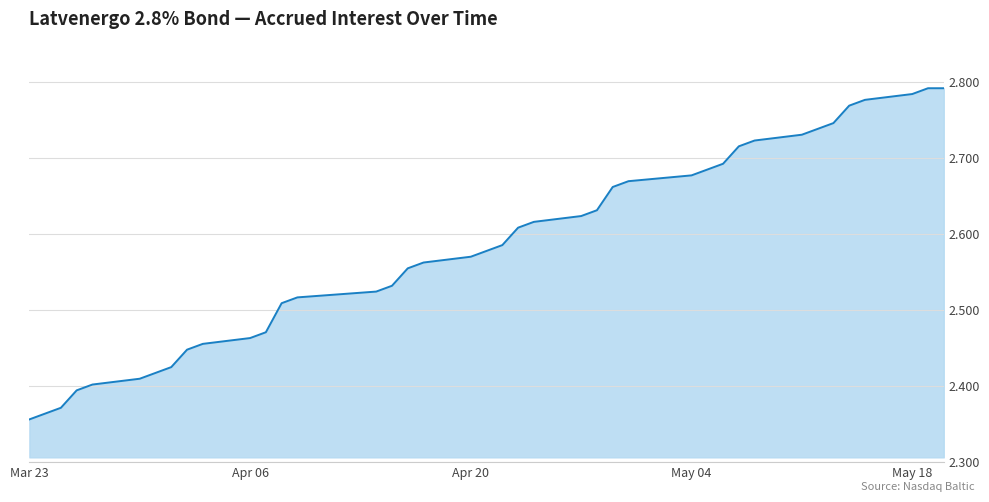

How many series are shown in this chart?

1